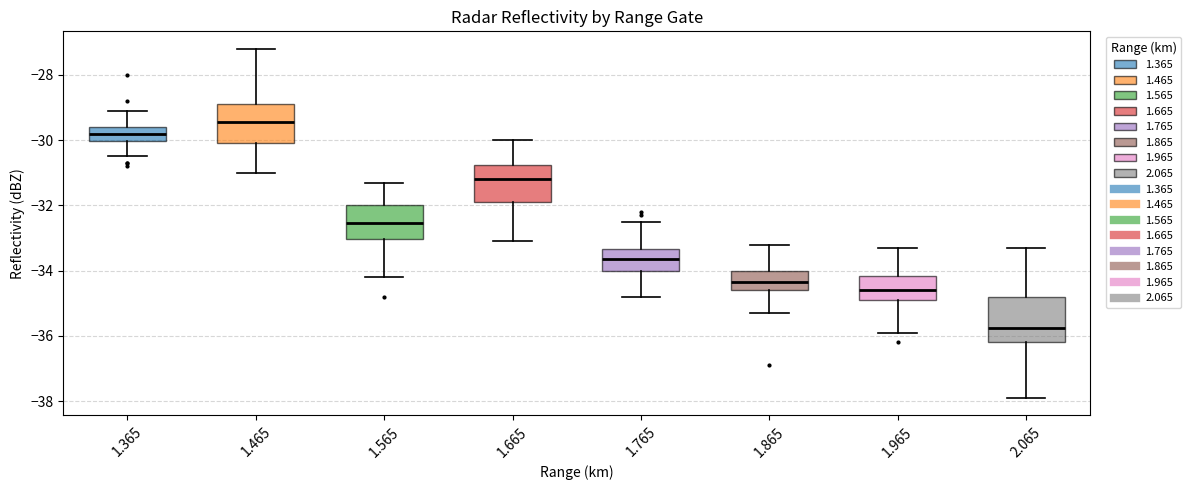

Reading left to right, read every box against the y-axis: the position of its median line, the range the box covers, and the ends of its whiskers. The values are not printed on the chart, so give them approximately, as read against the axis.

1.365: median -29.8, box -30.0 to -29.6, whiskers -30.4 to -29.0
1.465: median -29.4, box -30.0 to -28.8, whiskers -31.0 to -27.2
1.565: median -32.6, box -33.0 to -32.0, whiskers -34.2 to -31.2
1.665: median -31.2, box -31.8 to -30.8, whiskers -33.0 to -30.0
1.765: median -33.6, box -34.0 to -33.4, whiskers -34.8 to -32.4
1.865: median -34.4, box -34.6 to -34.0, whiskers -35.2 to -33.2
1.965: median -34.6, box -34.8 to -34.2, whiskers -35.8 to -33.2
2.065: median -35.8, box -36.2 to -34.8, whiskers -37.8 to -33.2